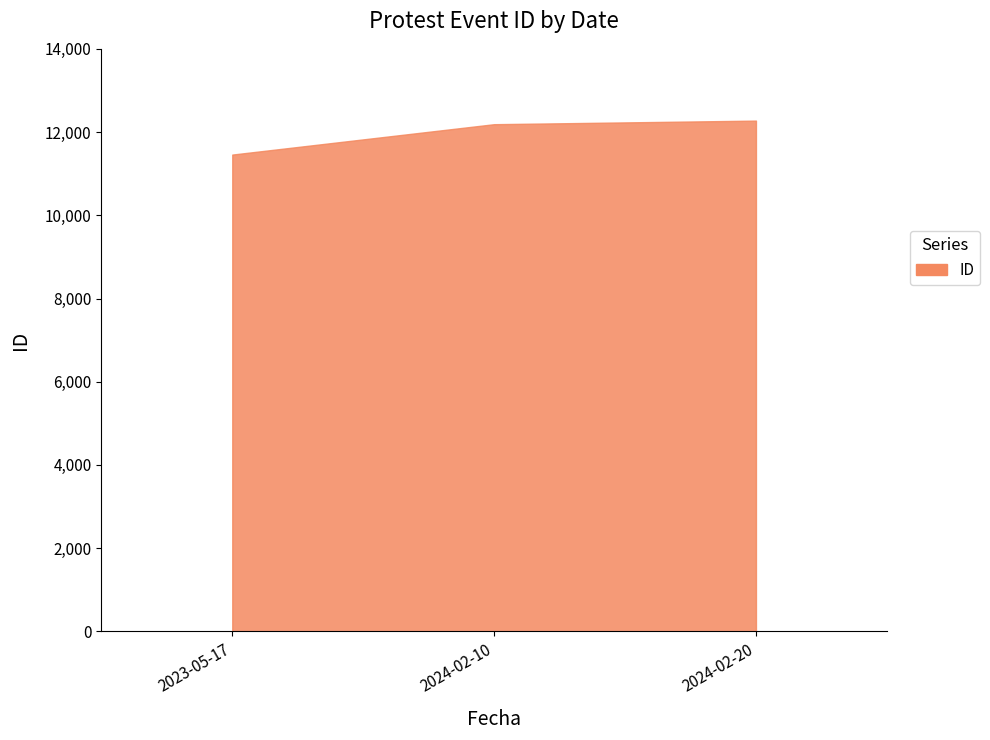

What is the smallest value displayed?

11459